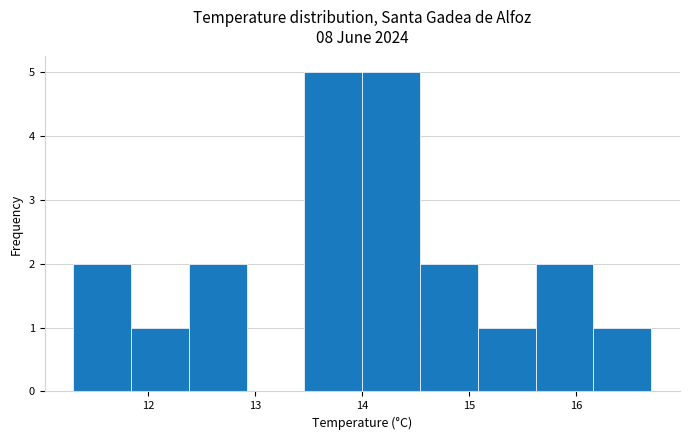

Reading left to right, transcribe this chart: for each bar, give the range it covers on the x-axis and its height. Neither the bar edges nor the heights are printed on the chart, so give them approximately, as read against the axes.

11.30 to 11.84: 2
11.84 to 12.38: 1
12.38 to 12.92: 2
12.92 to 13.46: 0
13.46 to 14.00: 5
14.00 to 14.54: 5
14.54 to 15.08: 2
15.08 to 15.62: 1
15.62 to 16.16: 2
16.16 to 16.70: 1